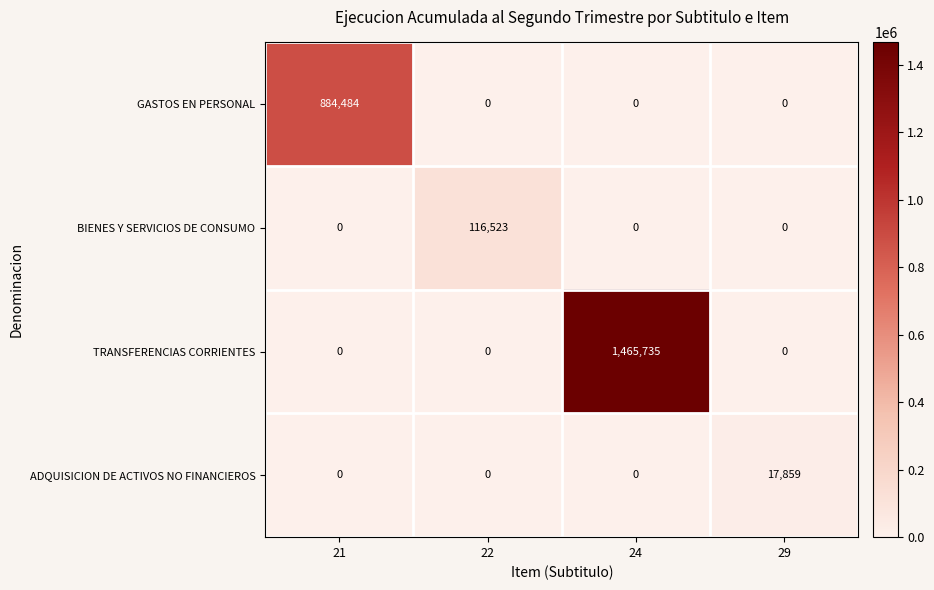

Reading left to right, what are all the values shown in this chart?

GASTOS EN PERSONAL: 21=884484	22=0	24=0	29=0
BIENES Y SERVICIOS DE CONSUMO: 21=0	22=116523	24=0	29=0
TRANSFERENCIAS CORRIENTES: 21=0	22=0	24=1465735	29=0
ADQUISICION DE ACTIVOS NO FINANCIEROS: 21=0	22=0	24=0	29=17859